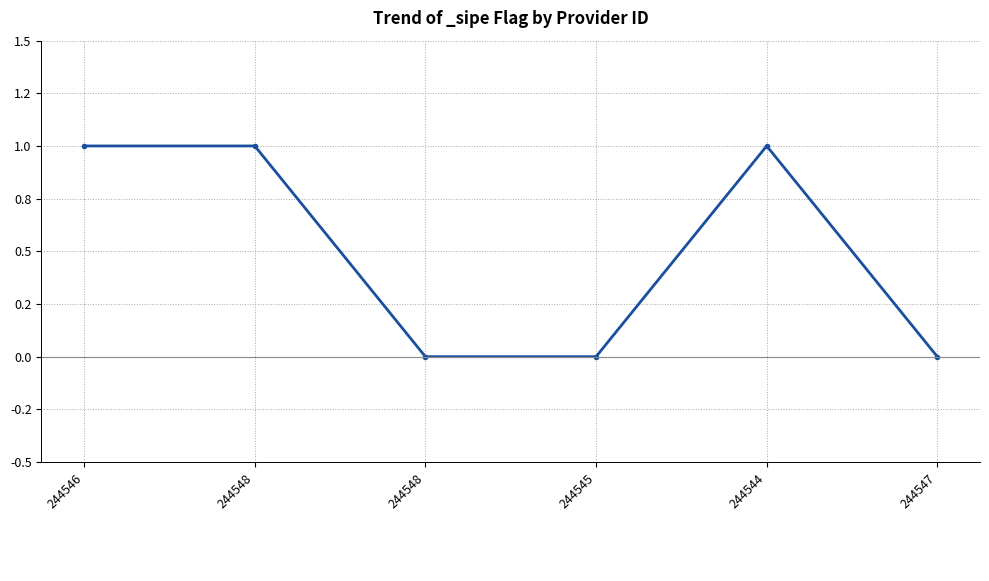

Reading left to right, extract all data points from this chart.

1	1	0	0	1	0